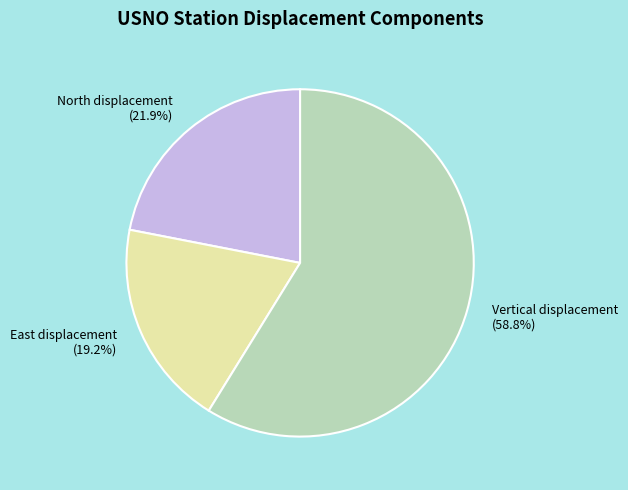

What is the total percentage of East displacement (19.2%) and Vertical displacement (58.8%)?

78.1%